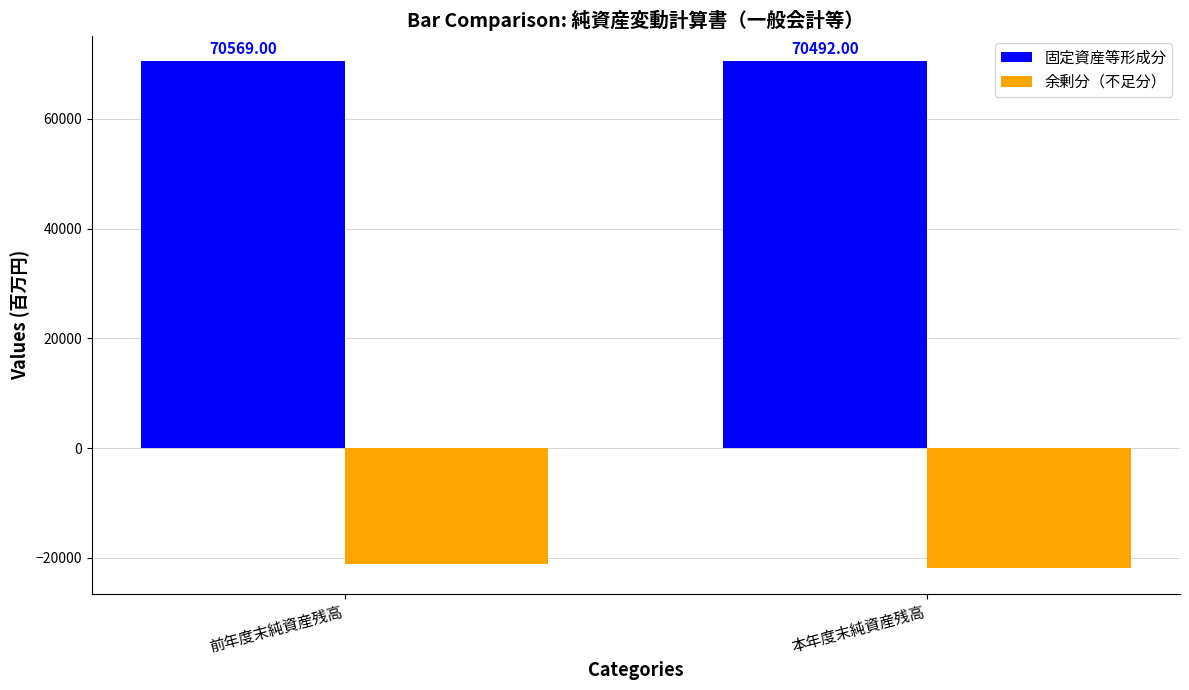

What is the smallest value displayed?

-21907